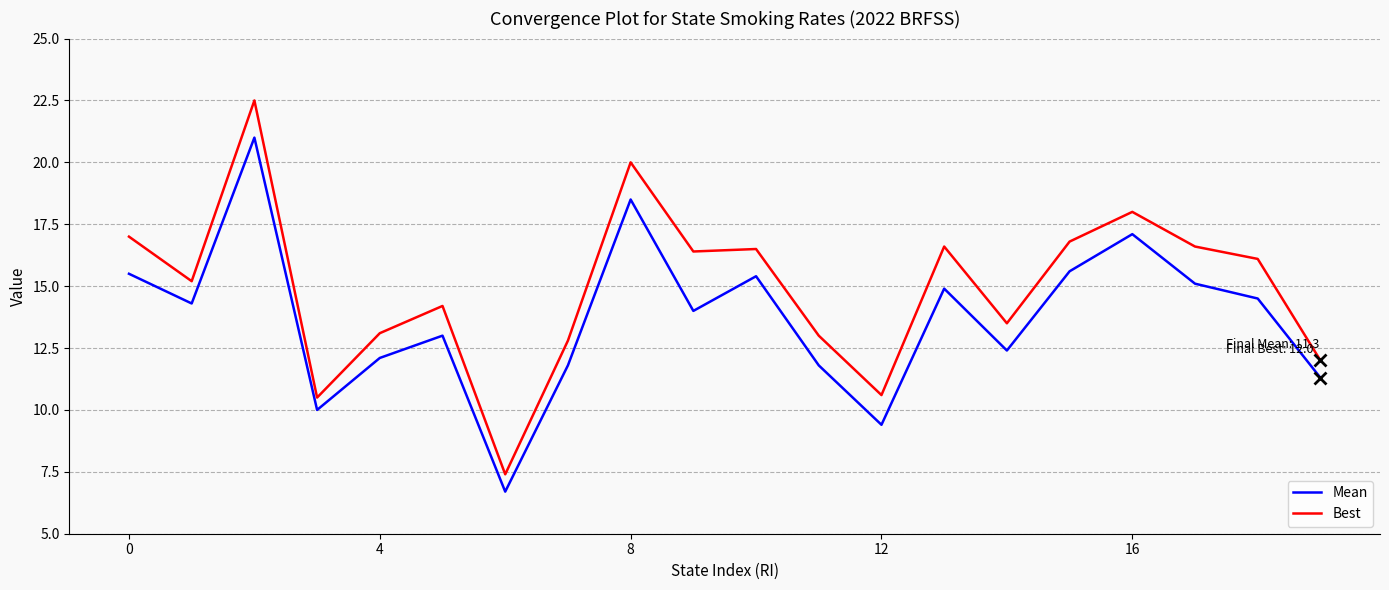

Which series has the largest total across all categories?

Best